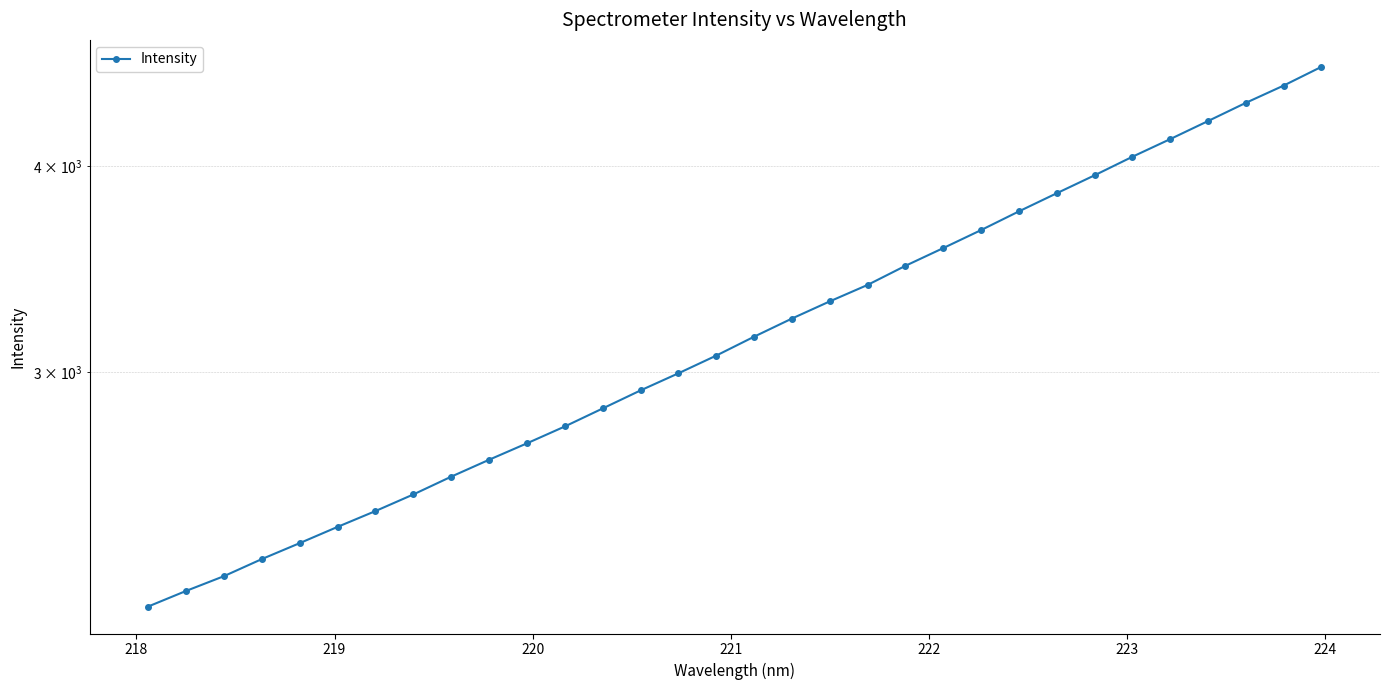

How many categories are shown in the chart?

32